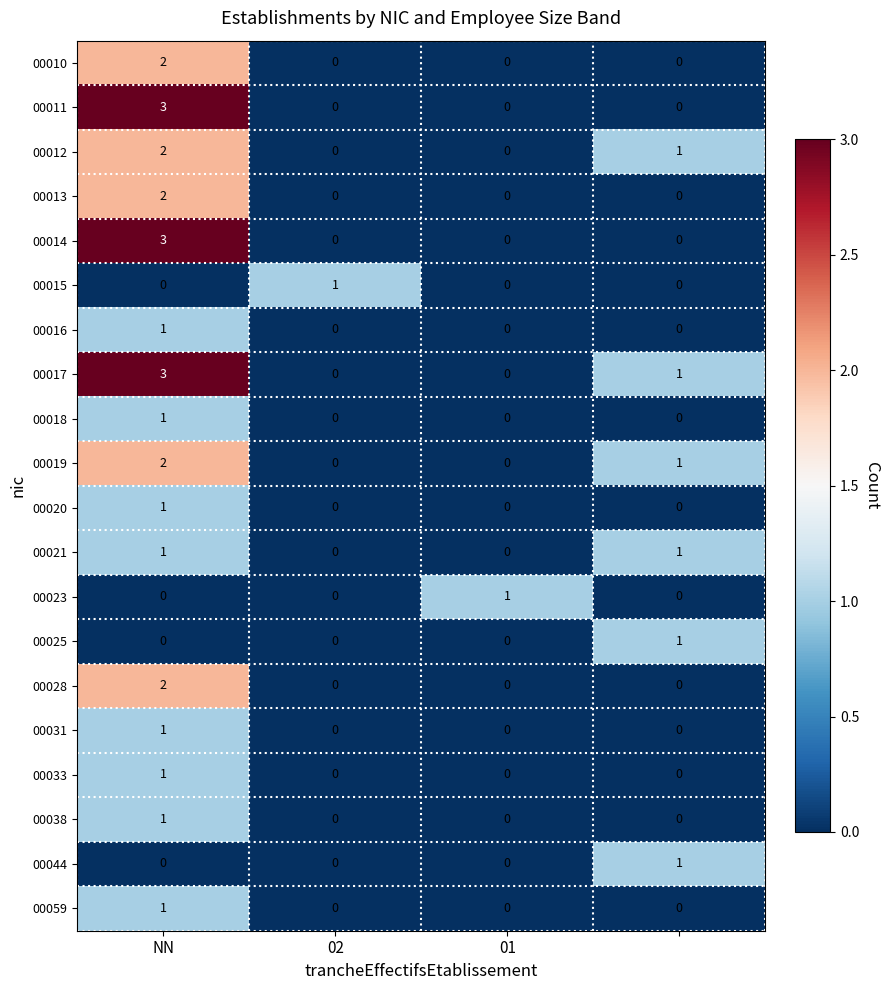

What is the sum of all 00017 values?

4